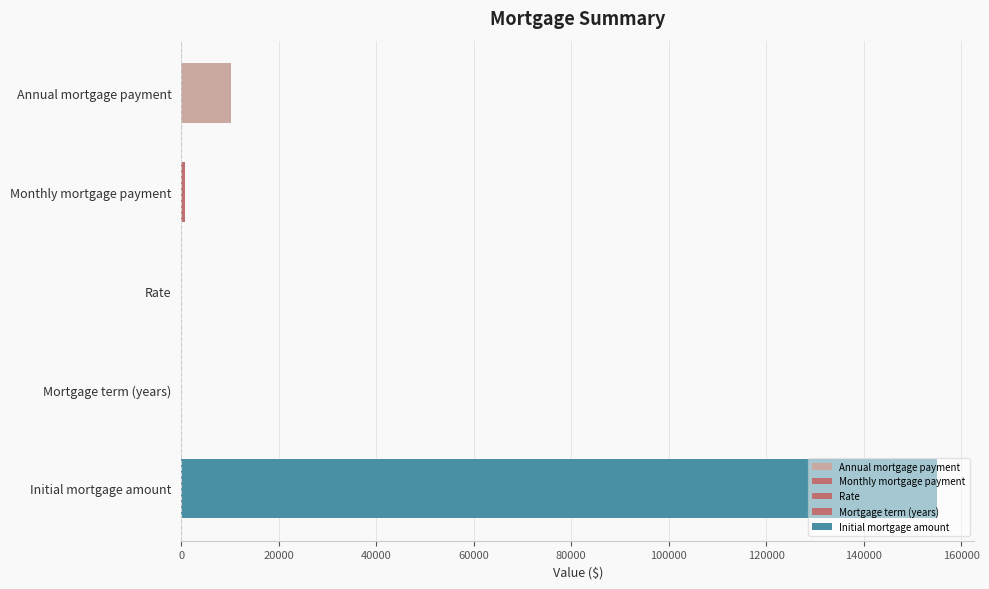

What is the greatest value displayed?

154939.8